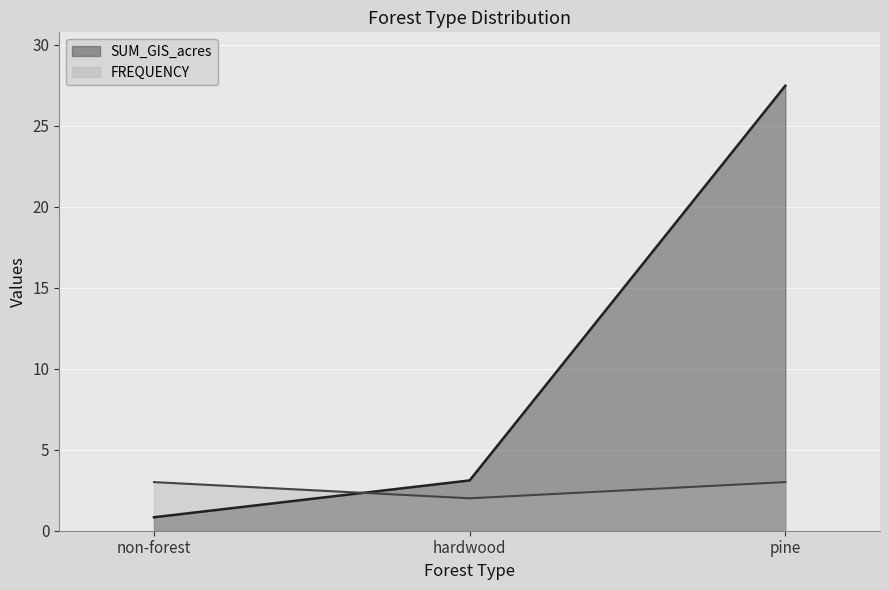

Reading right to left, list all the values displayed in this chart.

SUM_GIS_acres: 27.5	3.1	0.8
FREQUENCY: 3.0	2.0	3.0